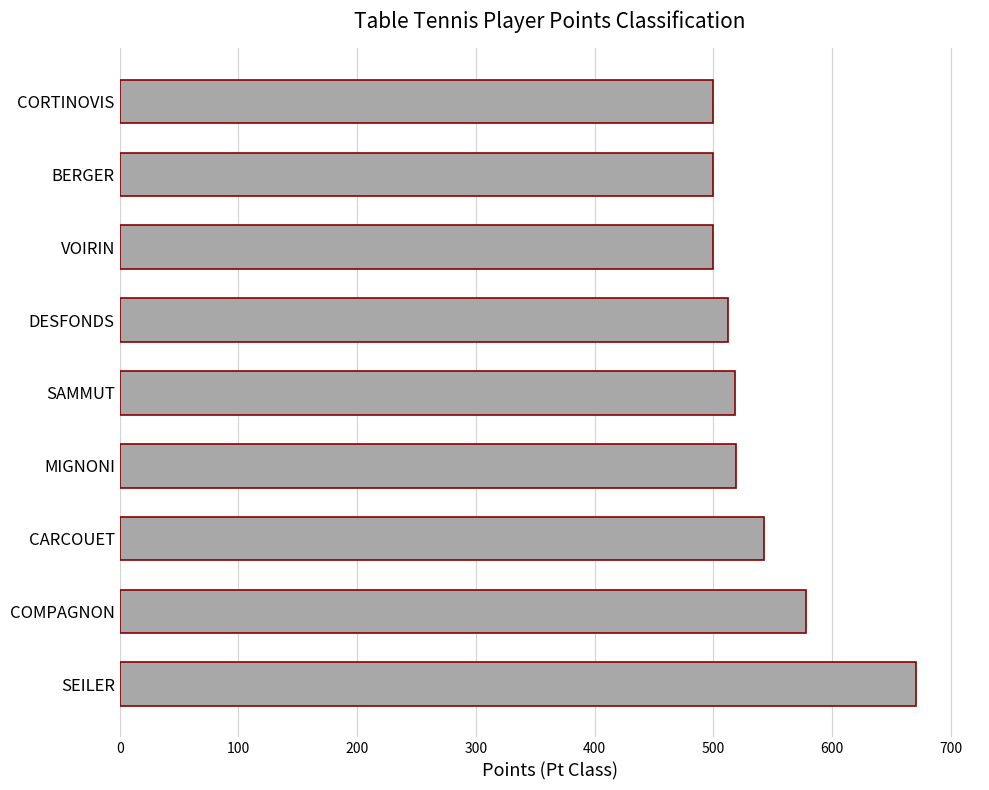

What is the sum of the values at CORTINOVIS and BERGER?

1000